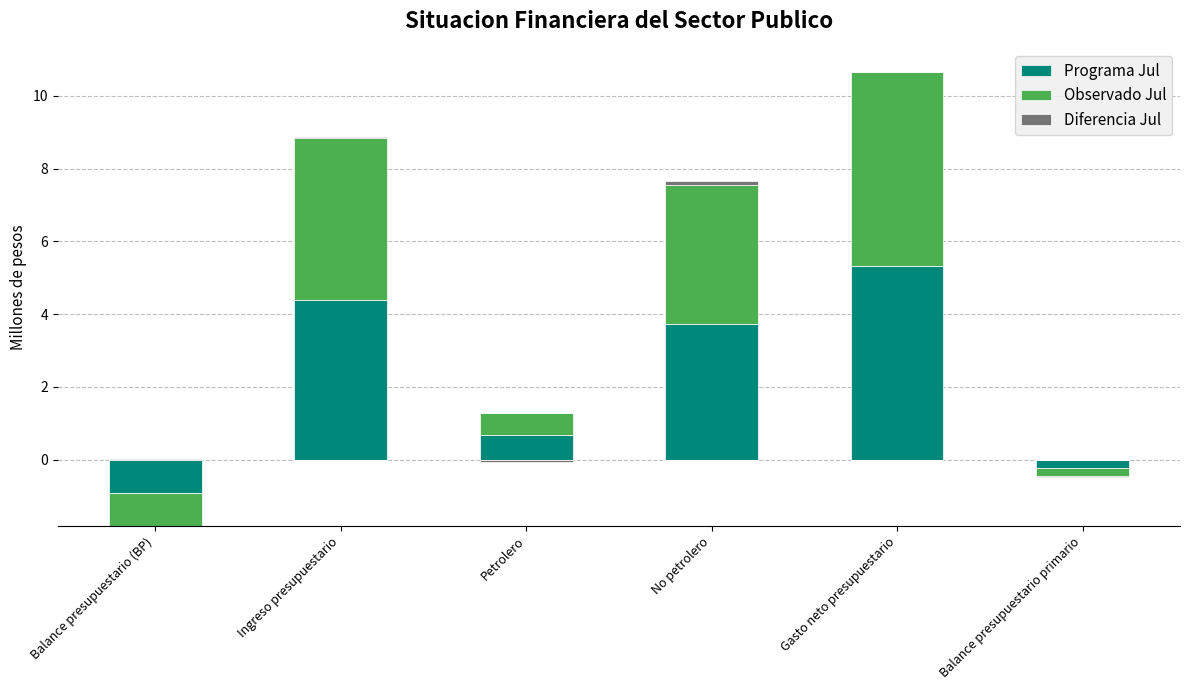

Rank the categories by Observado Jul value from lowest to highest.

Balance presupuestario (BP), Balance presupuestario primario, Petrolero, No petrolero, Ingreso presupuestario, Gasto neto presupuestario